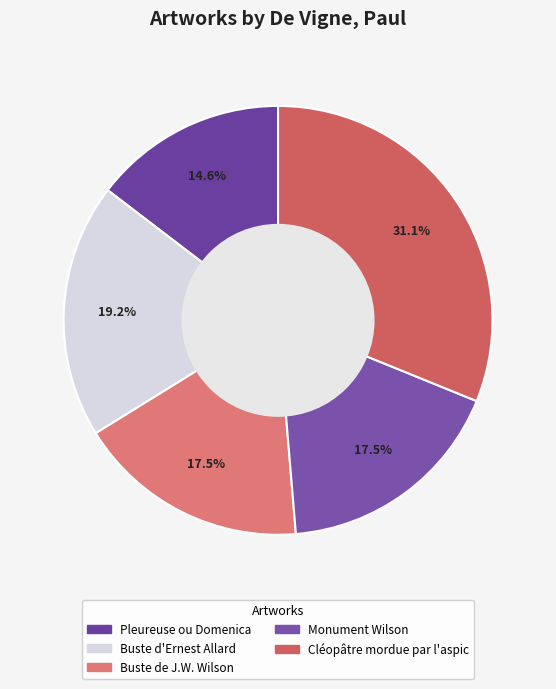

What portion of the pie excludes Buste de J.W. Wilson?

82.5%